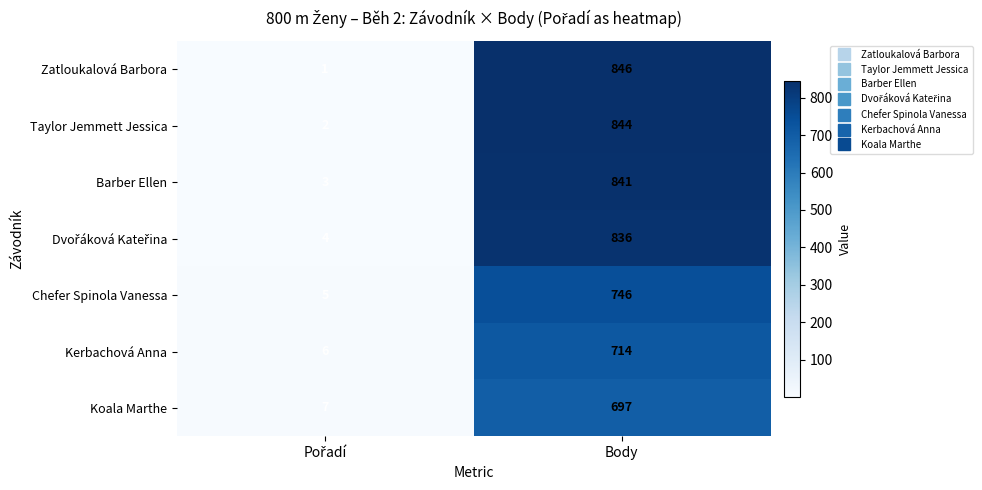

The value of Zatloukalová Barbora at Body is 846. True or false?

True